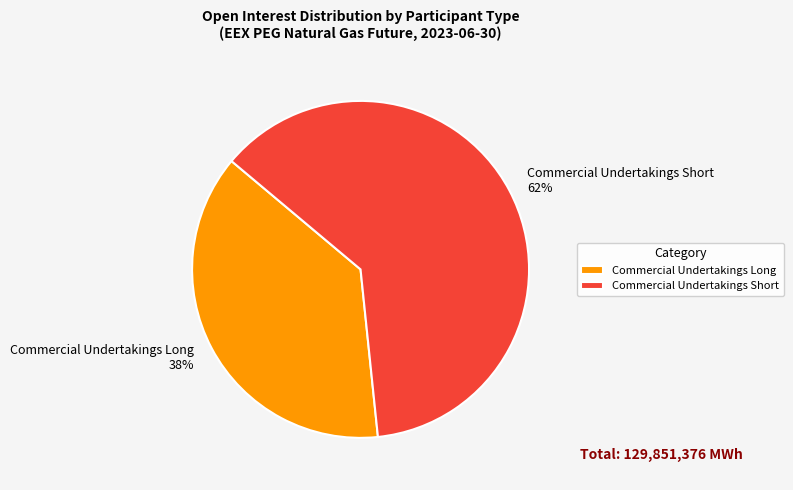

Is it true that Commercial Undertakings Short is 50% of the pie?

False